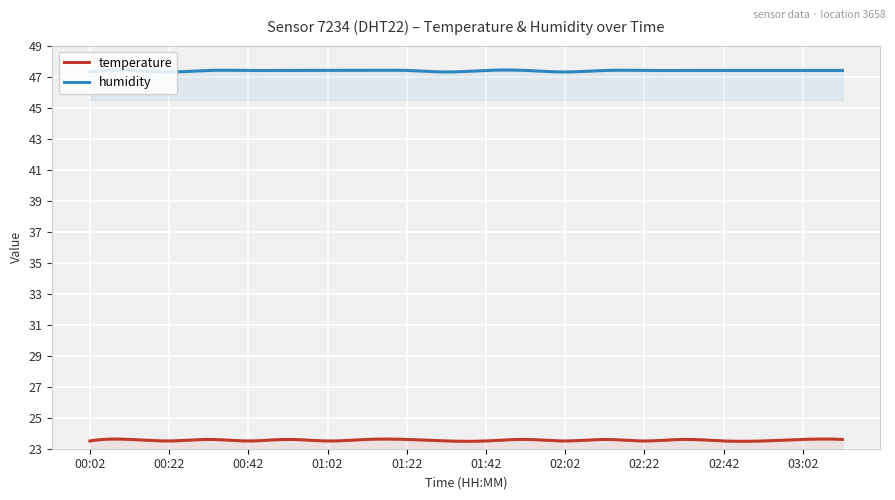

What is the maximum value shown in the chart?

47.4